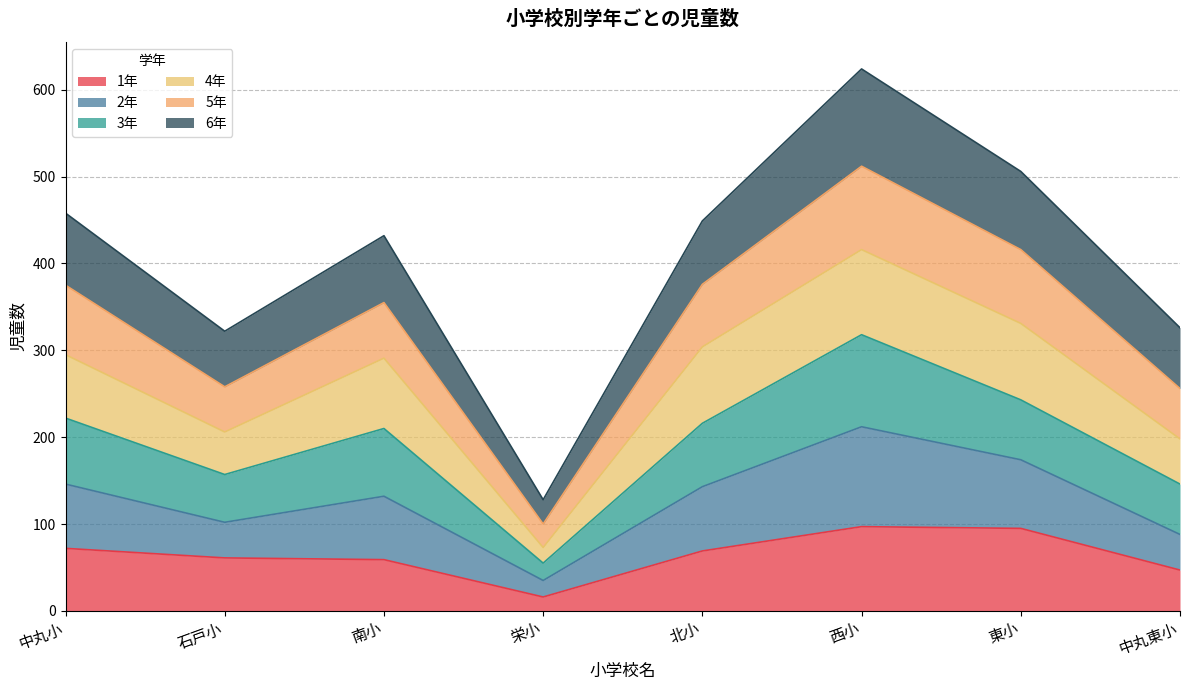

What is the total value across all series at 栄小?

128